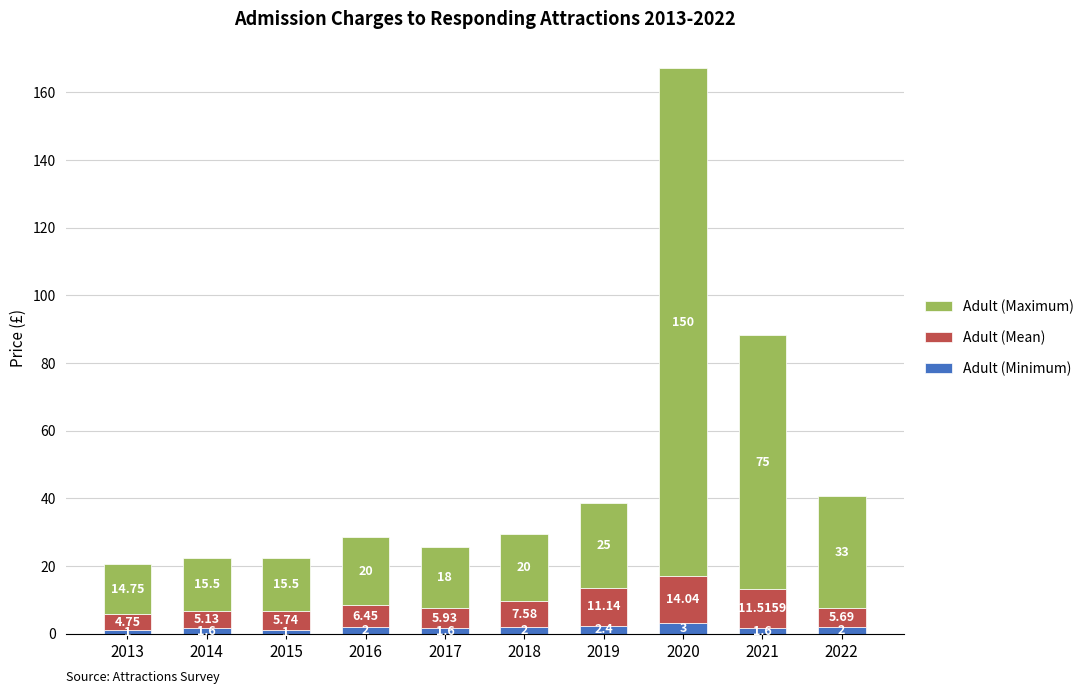

What is the sum of the Adult (Mean) values at 2021 and 2017?

17.4